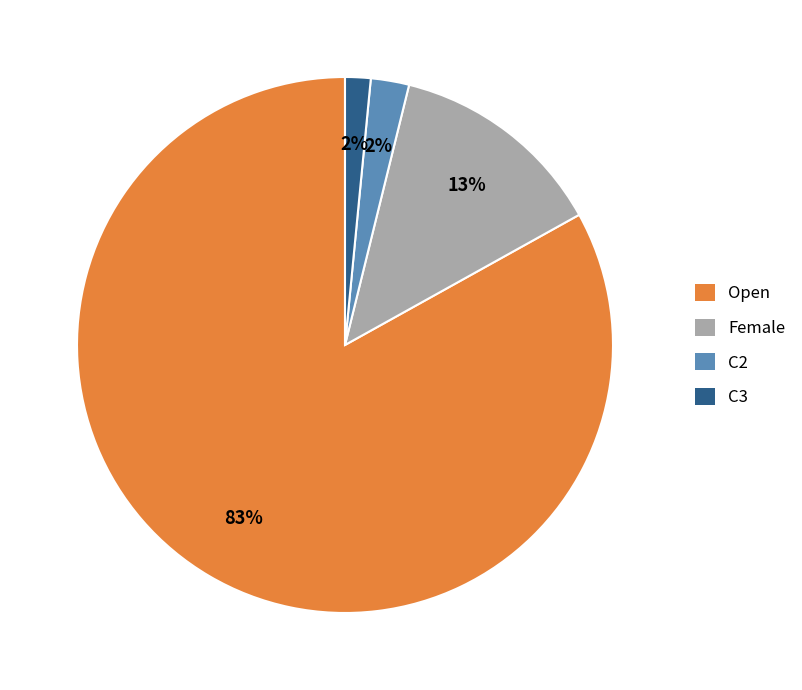

Is the sum of C3 and Open greater than half?

Yes